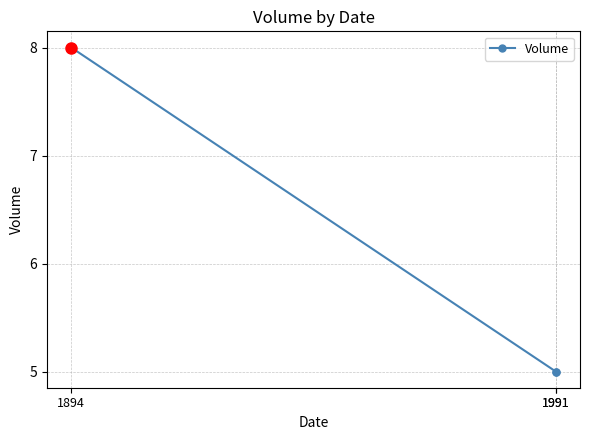

Which has a higher value, 1894 or 1991?

1894